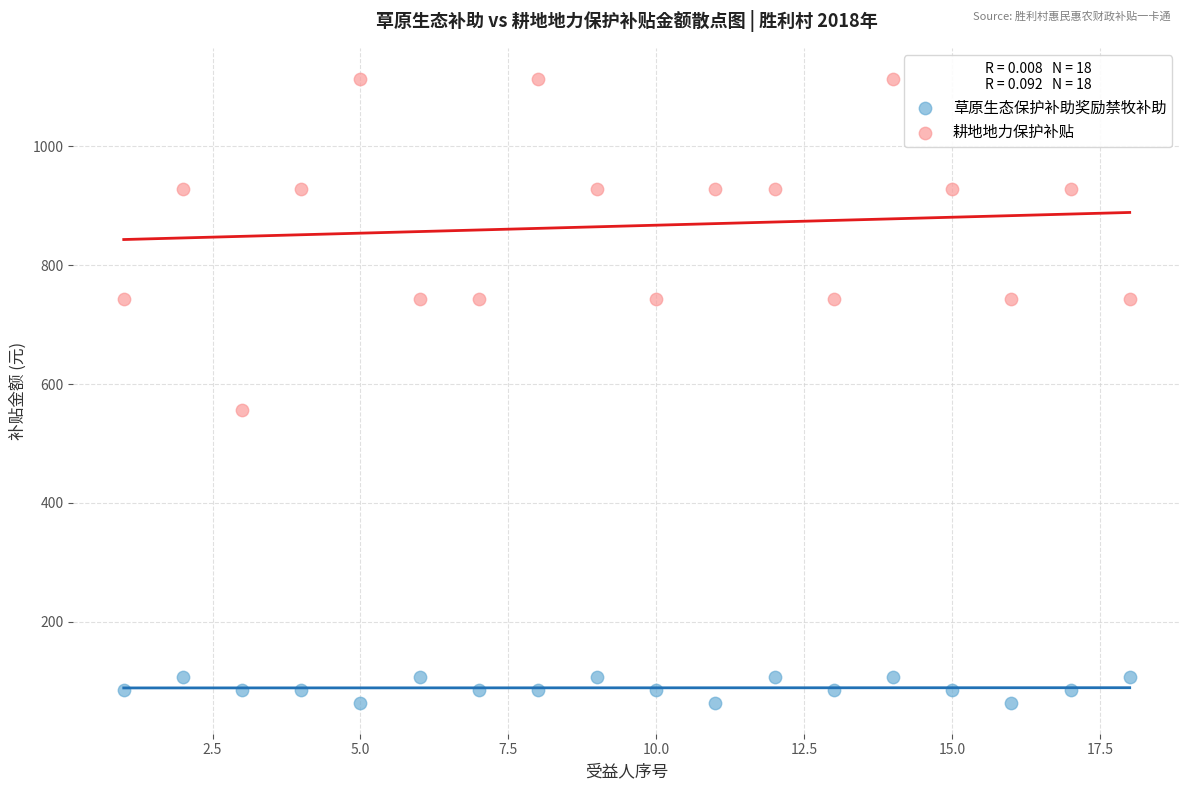

What are all the series names shown in the legend?

草原生态保护补助奖励禁牧补助, 耕地地力保护补贴